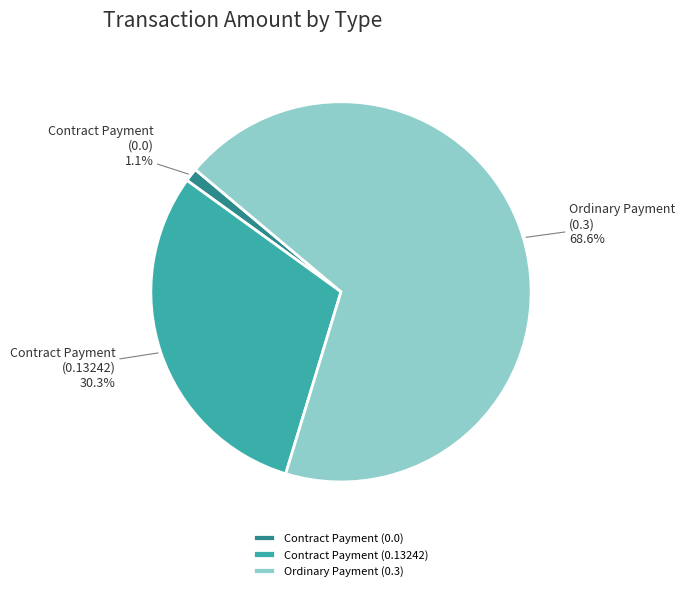

To the nearest percent, what is the average slice percentage?

33%